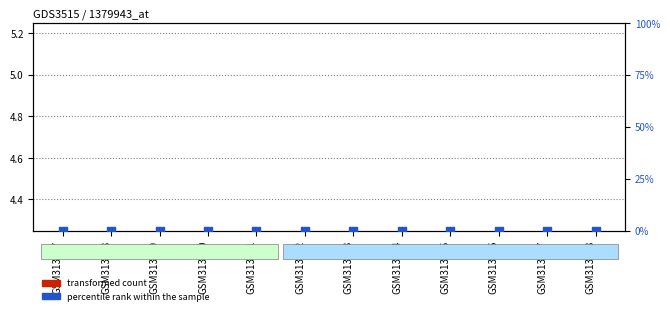

At which category is the sum across all series the highest?

GSM313577